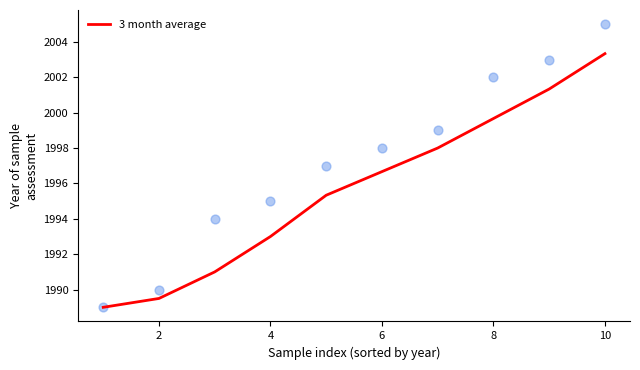

What is the minimum value for 3 month average?

1989.0